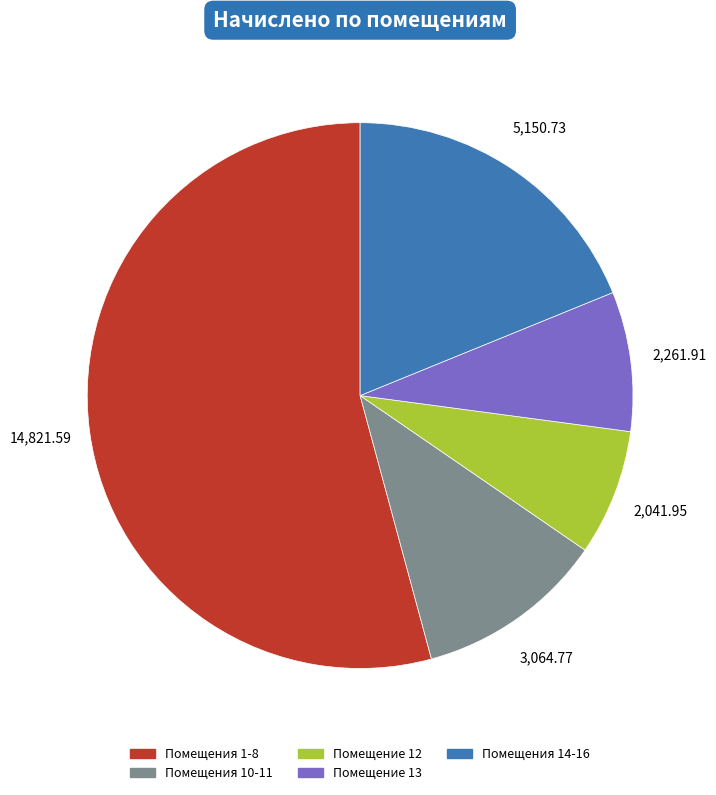

Rank the categories by value from highest to lowest.

Помещения 1-8, Помещения 14-16, Помещения 10-11, Помещение 13, Помещение 12